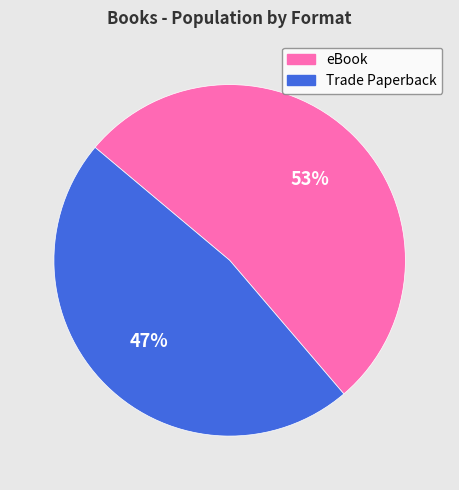

Which slice is the smallest?

Trade Paperback